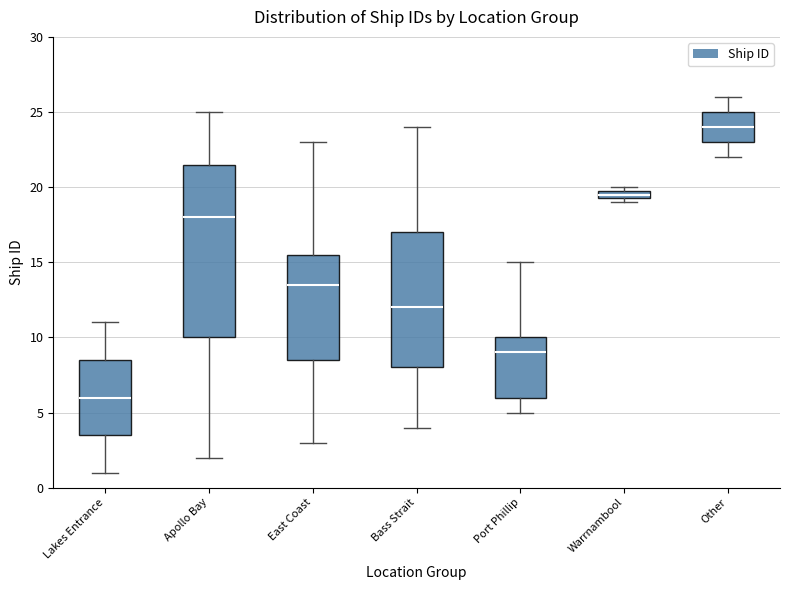

Which box has the lowest median line?

Lakes Entrance